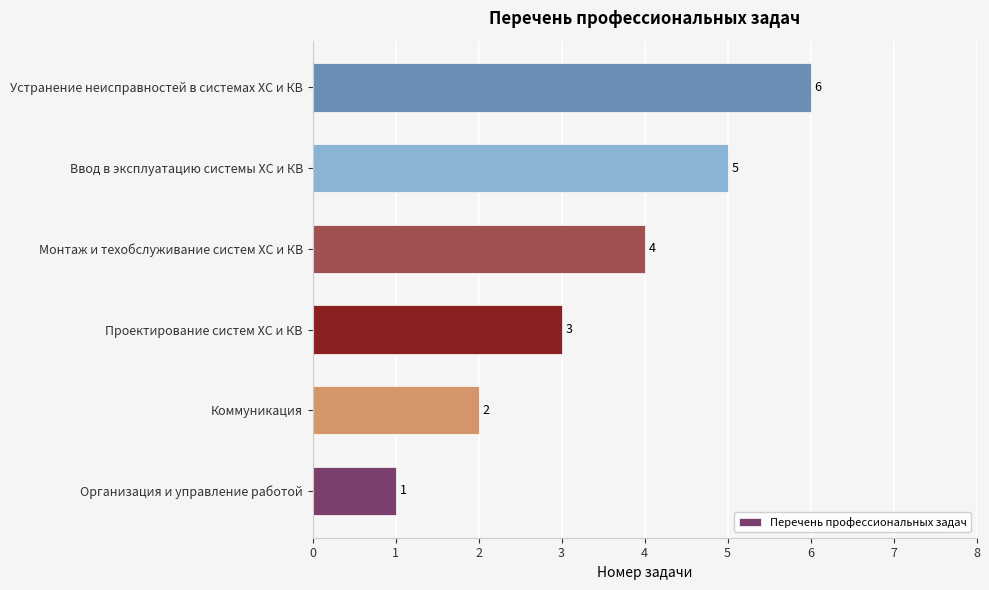

What is the sum of all values?

21